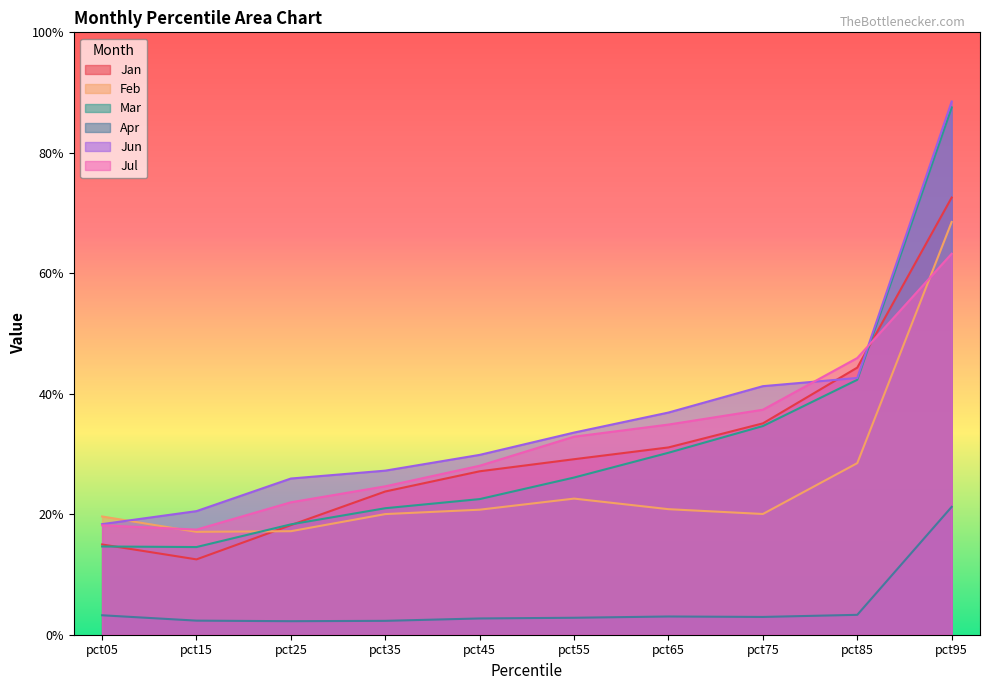

Reading left to right, extract all data points from this chart.

Jan: 0.1	0.1	0.2	0.2	0.3	0.3	0.3	0.4	0.4	0.7
Feb: 0.2	0.2	0.2	0.2	0.2	0.2	0.2	0.2	0.3	0.7
Mar: 0.1	0.1	0.2	0.2	0.2	0.3	0.3	0.3	0.4	0.9
Apr: 0.0	0.0	0.0	0.0	0.0	0.0	0.0	0.0	0.0	0.2
Jun: 0.2	0.2	0.3	0.3	0.3	0.3	0.4	0.4	0.4	0.9
Jul: 0.2	0.2	0.2	0.2	0.3	0.3	0.3	0.4	0.5	0.6